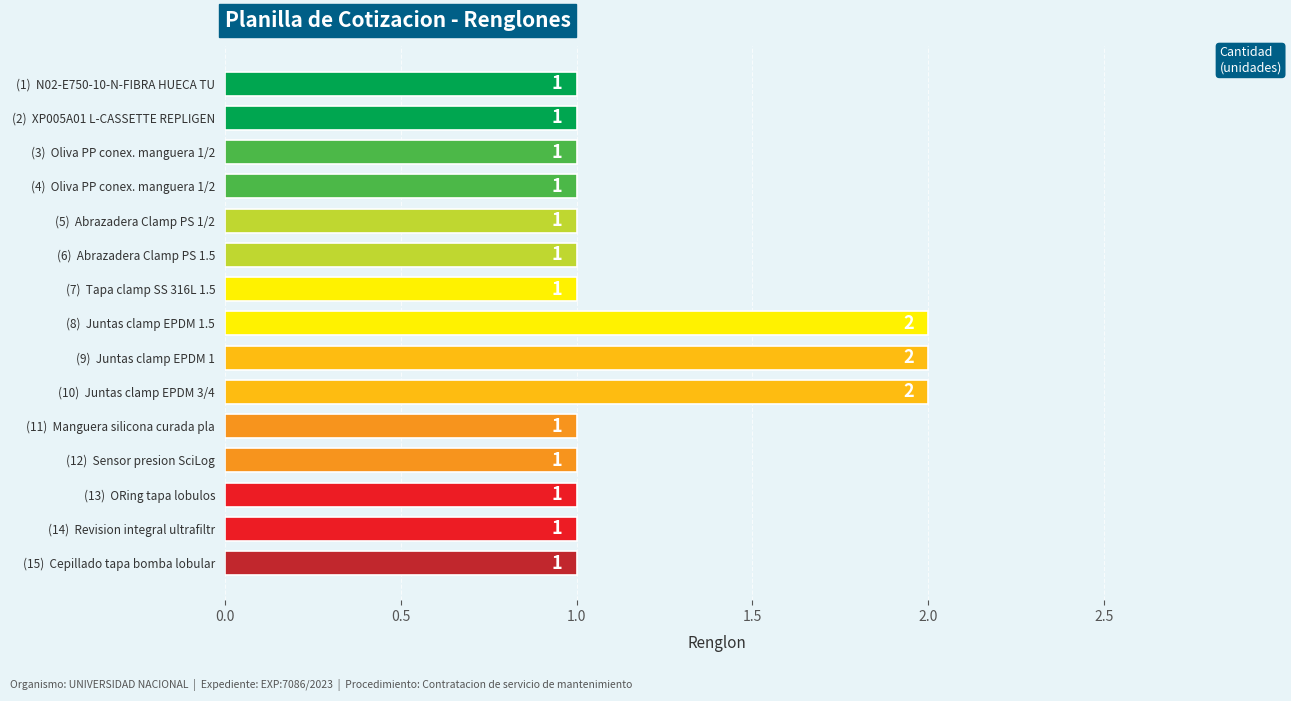

Between (7)  Tapa clamp SS 316L 1.5 and (10)  Juntas clamp EPDM 3/4, which is larger?

(10)  Juntas clamp EPDM 3/4